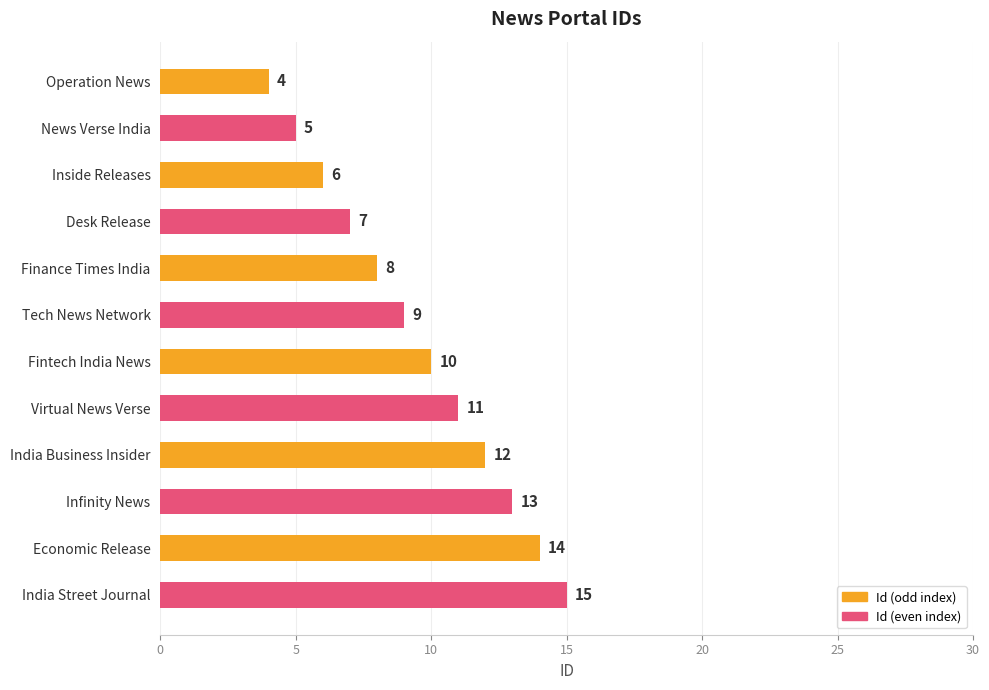

What is the maximum value shown in the chart?

15